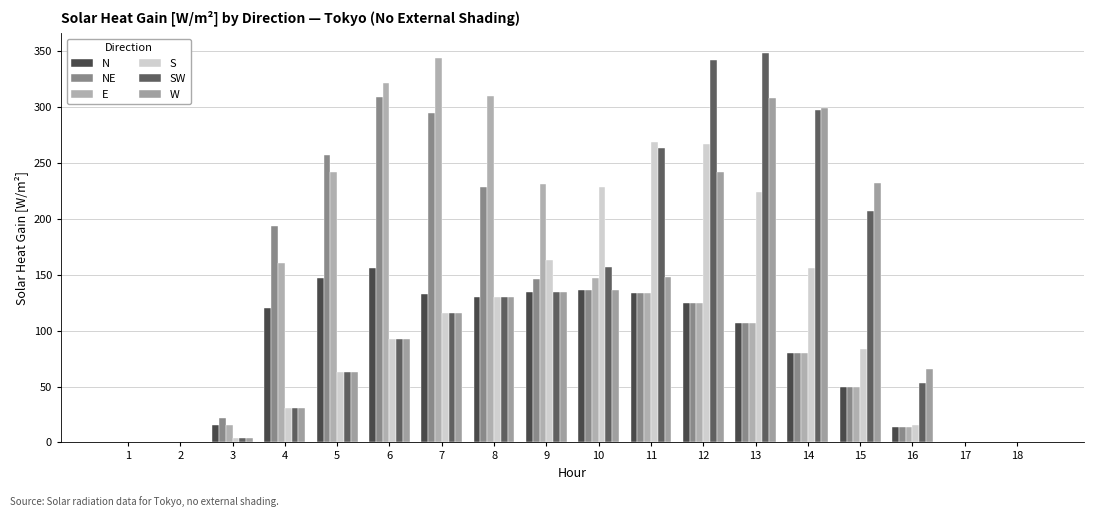

At 11, list the series in order from largest to smallest.

S, SW, W, N, NE, E